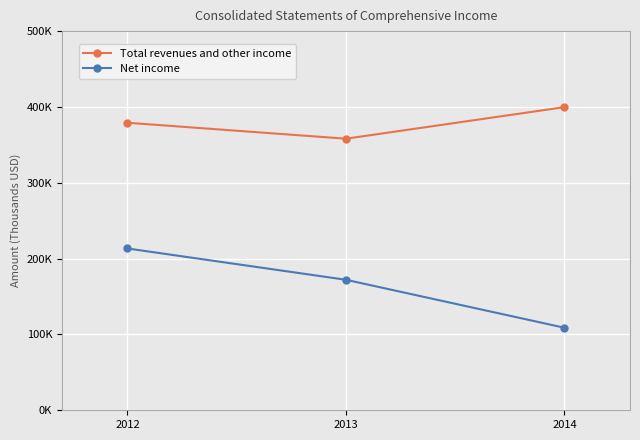

List the series in order of their overall mean, highest first.

Total revenues and other income, Net income